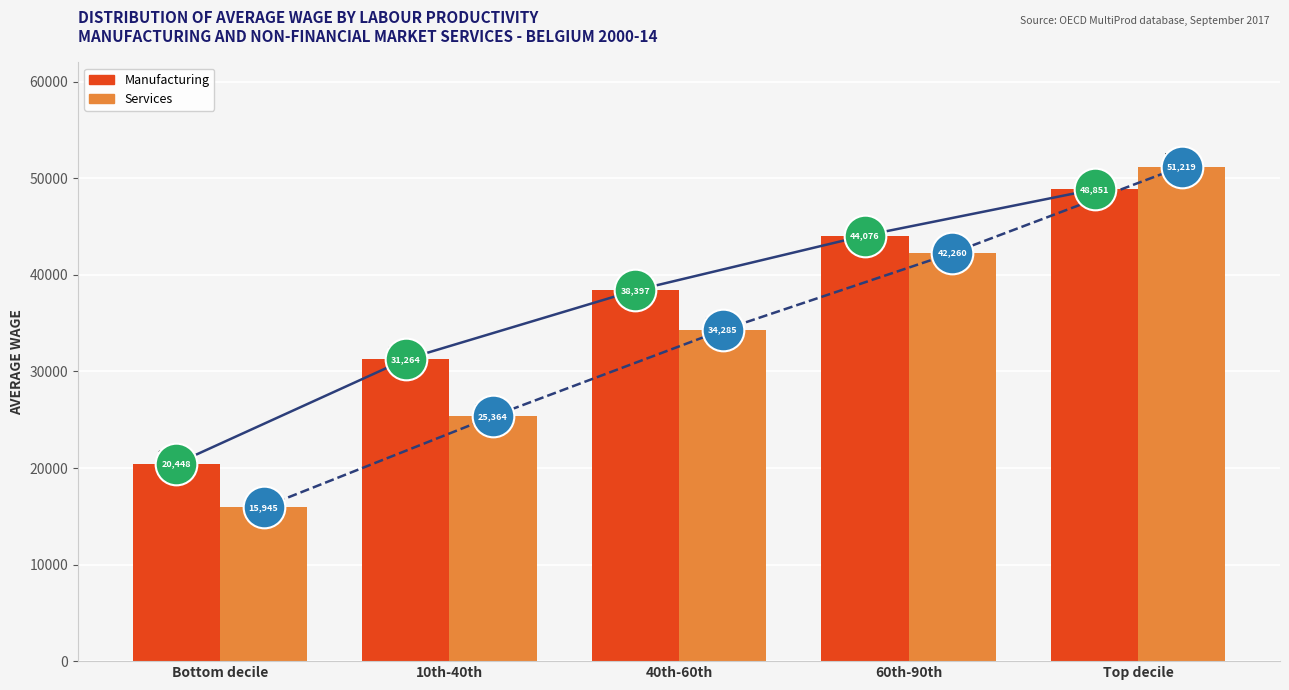

What are all the series names shown in the legend?

Manufacturing, Services